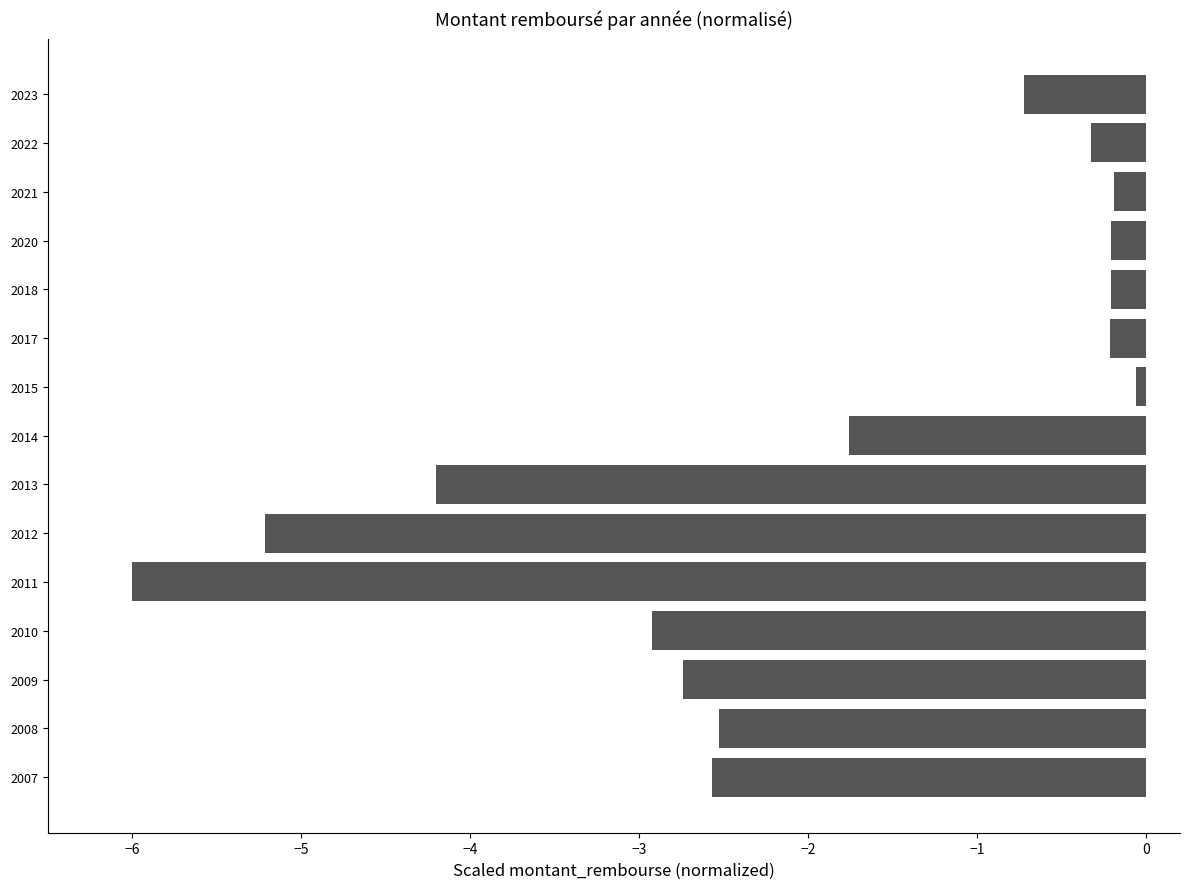

Read the value at 2023.

-0.7